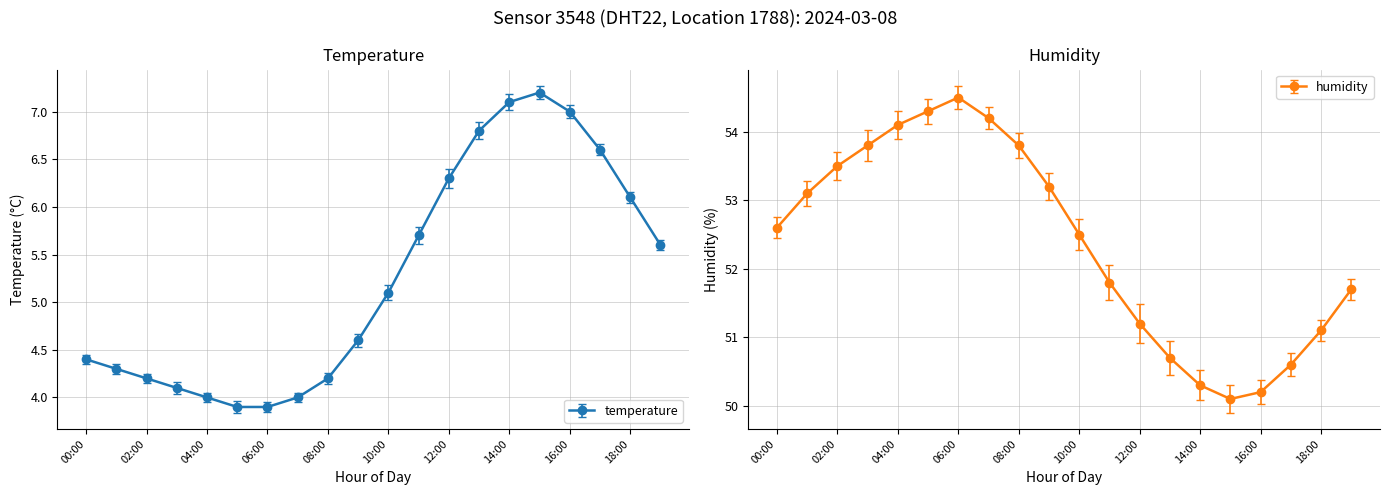

What is the label of the 18th point from the right?

02:00